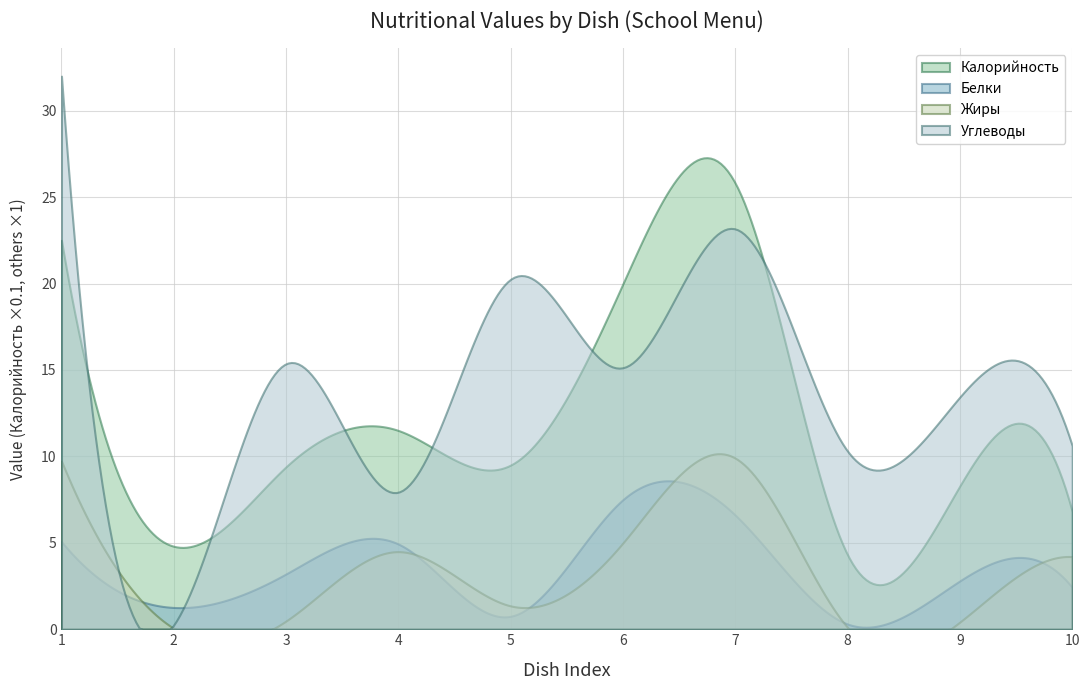

True or false: Белки has more than 2 interior local peaks.

True